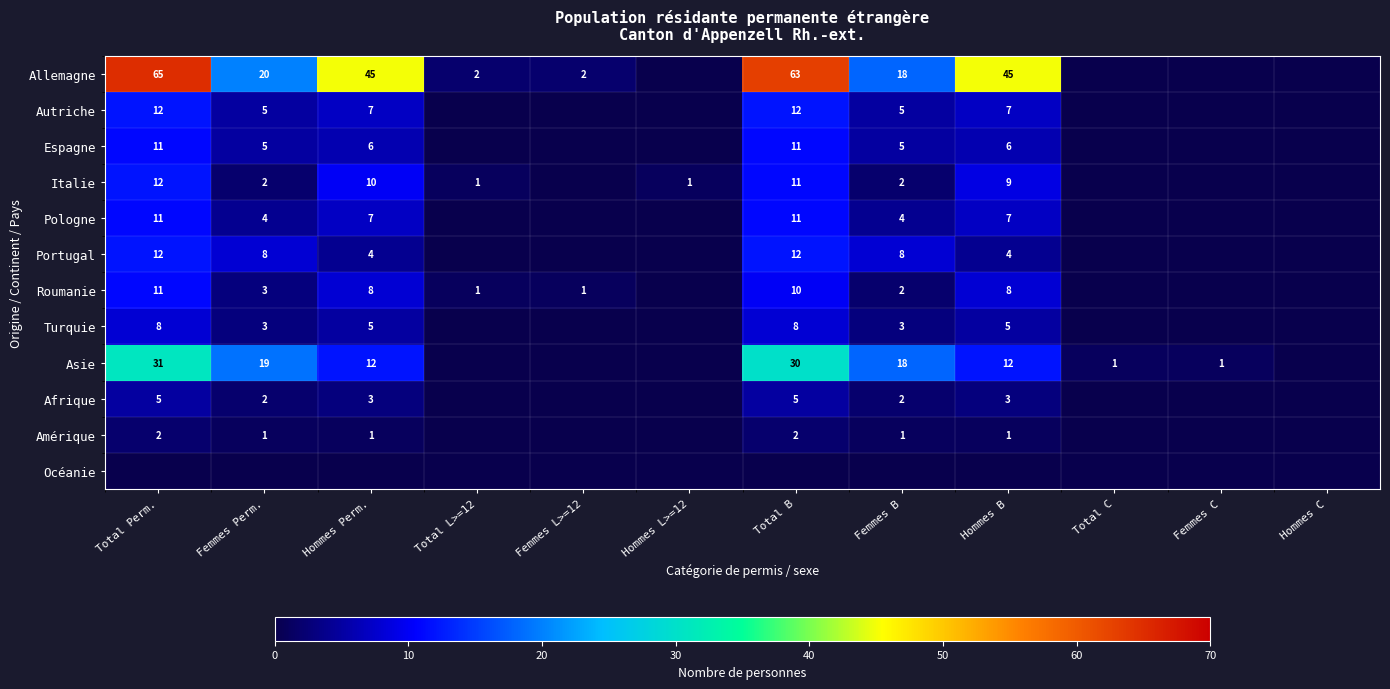

Is it true that Asie equals 29 at Femmes B?

False